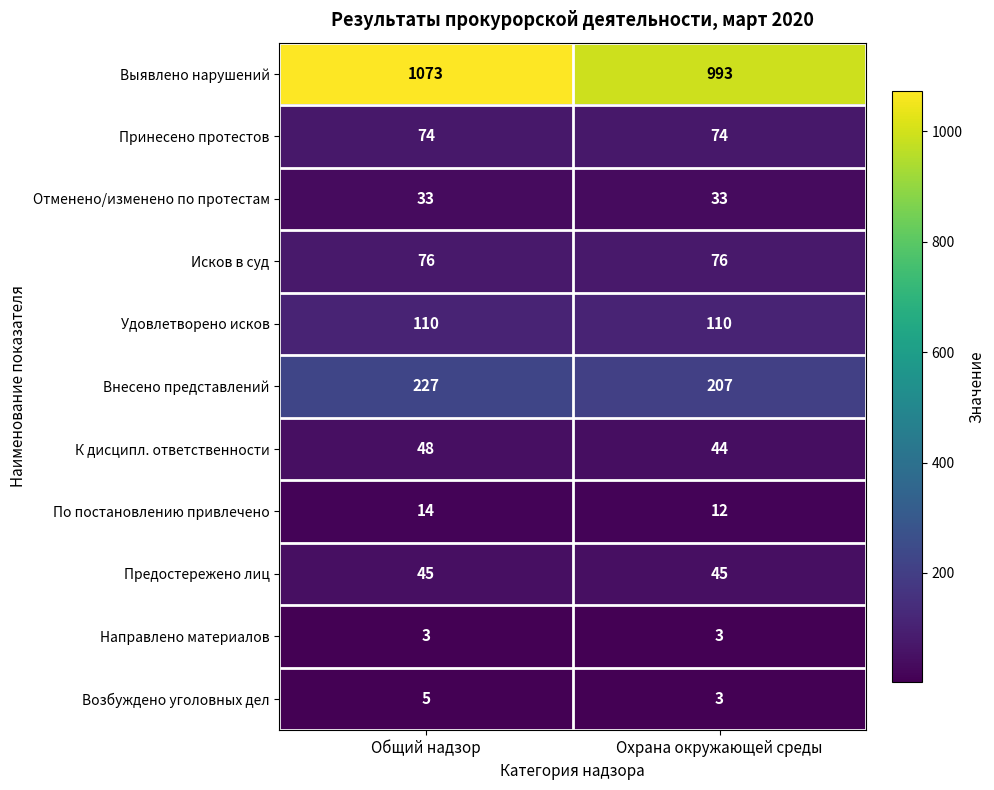

Reading left to right, what are all the values shown in this chart?

Выявлено нарушений: Общий надзор=1073	Охрана окружающей среды=993
Принесено протестов: Общий надзор=74	Охрана окружающей среды=74
Отменено/изменено по протестам: Общий надзор=33	Охрана окружающей среды=33
Исков в суд: Общий надзор=76	Охрана окружающей среды=76
Удовлетворено исков: Общий надзор=110	Охрана окружающей среды=110
Внесено представлений: Общий надзор=227	Охрана окружающей среды=207
К дисципл. ответственности: Общий надзор=48	Охрана окружающей среды=44
По постановлению привлечено: Общий надзор=14	Охрана окружающей среды=12
Предостережено лиц: Общий надзор=45	Охрана окружающей среды=45
Направлено материалов: Общий надзор=3	Охрана окружающей среды=3
Возбуждено уголовных дел: Общий надзор=5	Охрана окружающей среды=3